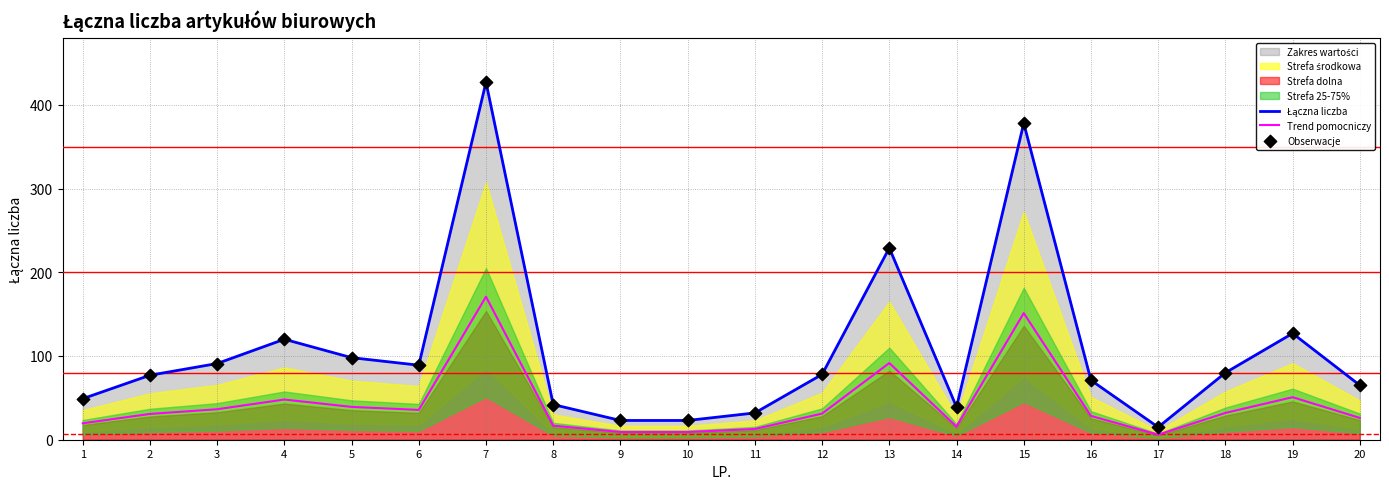

What is the total value across all series at 17?

36.0